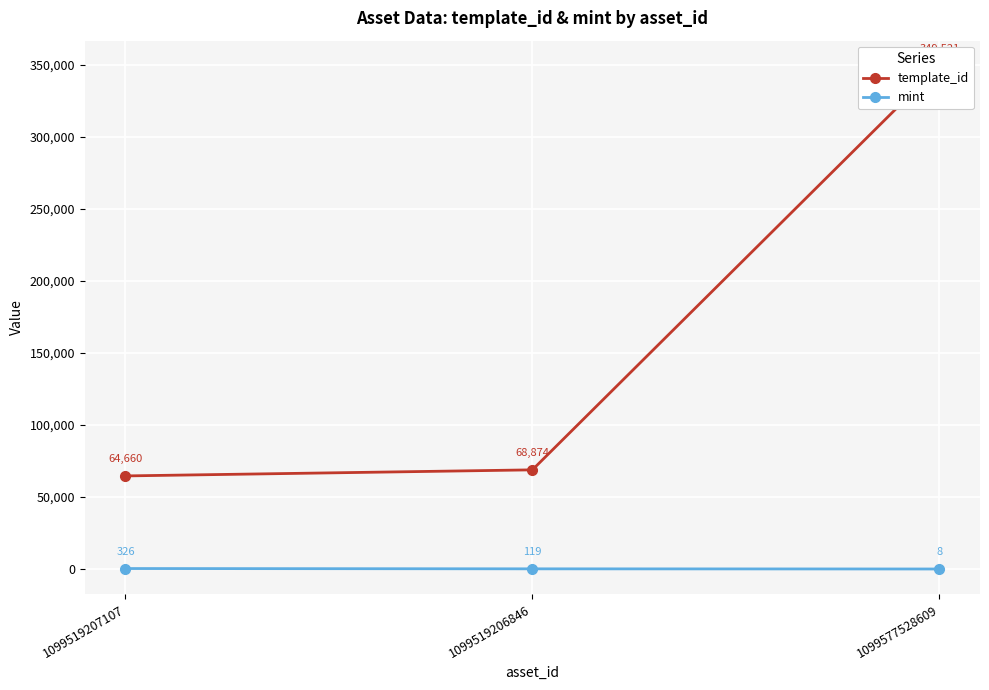

Rank the series by their average value, from lowest to highest.

mint, template_id